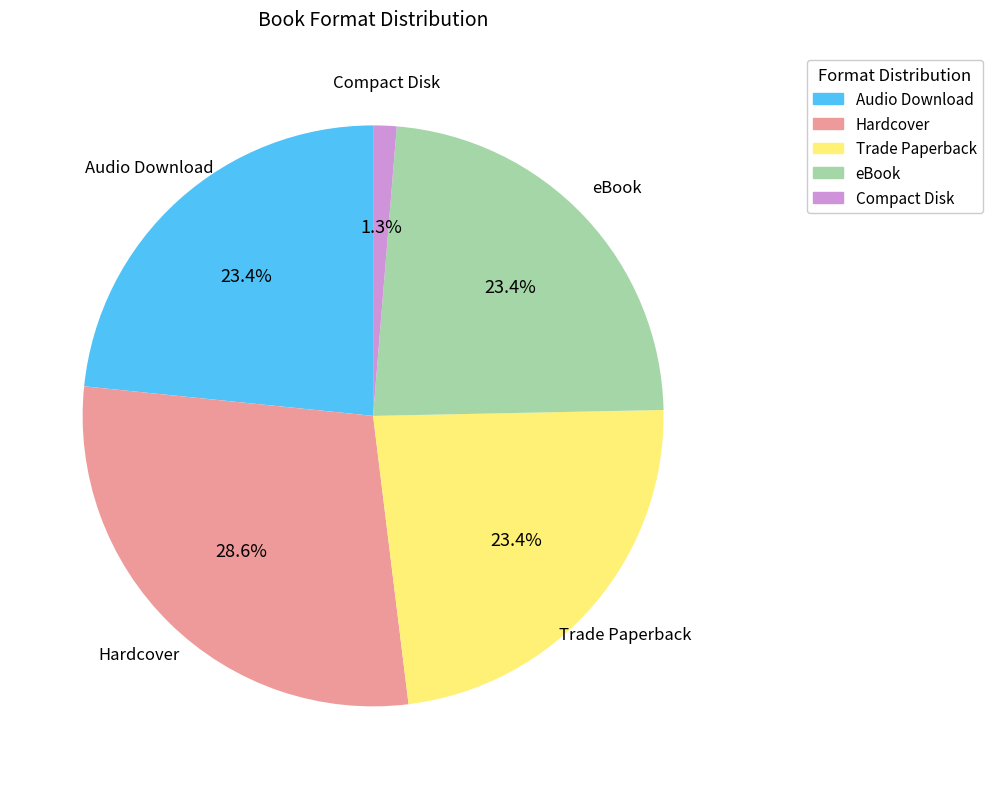

True or false: Compact Disk accounts for 1% of the total.

True